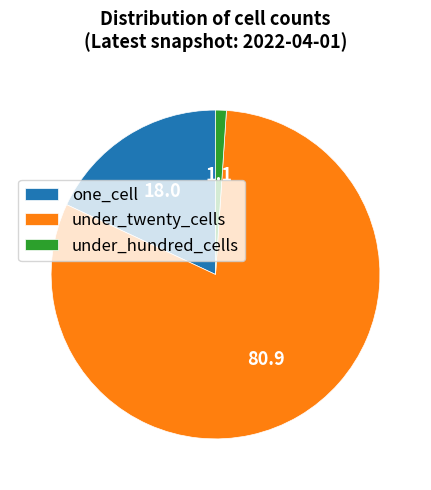

Do under_hundred_cells and one_cell together represent more than half of the pie?

No